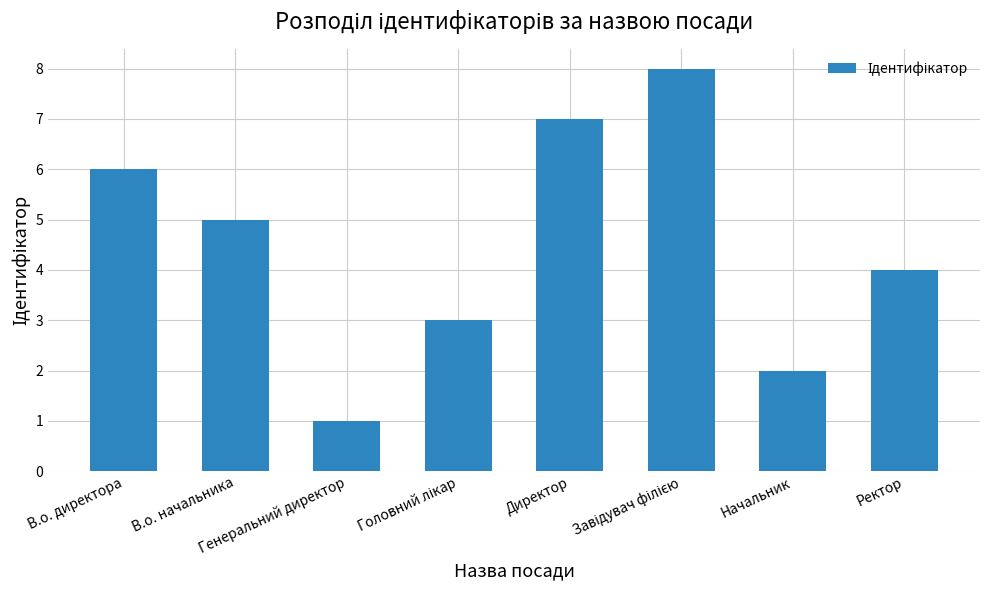

What is the sum of all values?

36